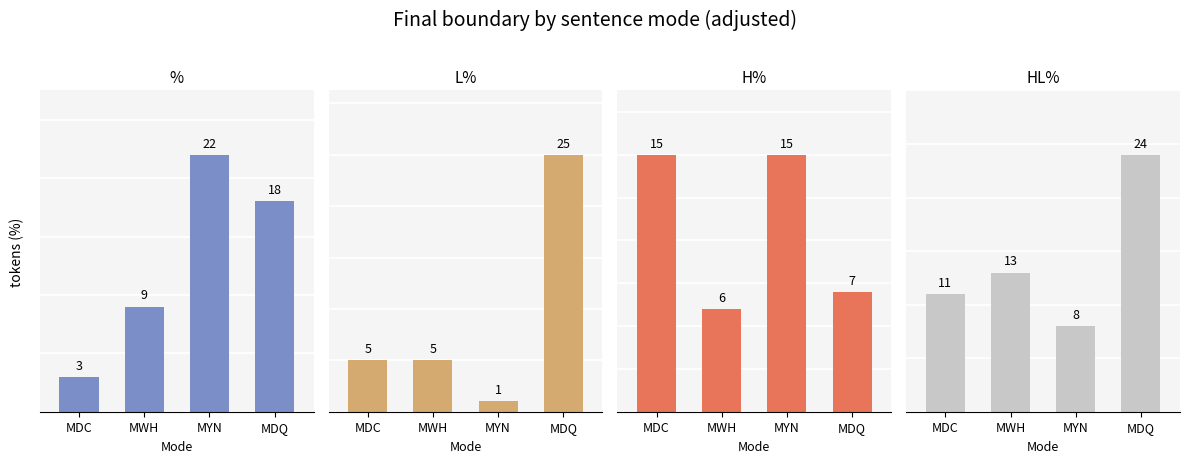

At which label is % closest to 12?

MWH